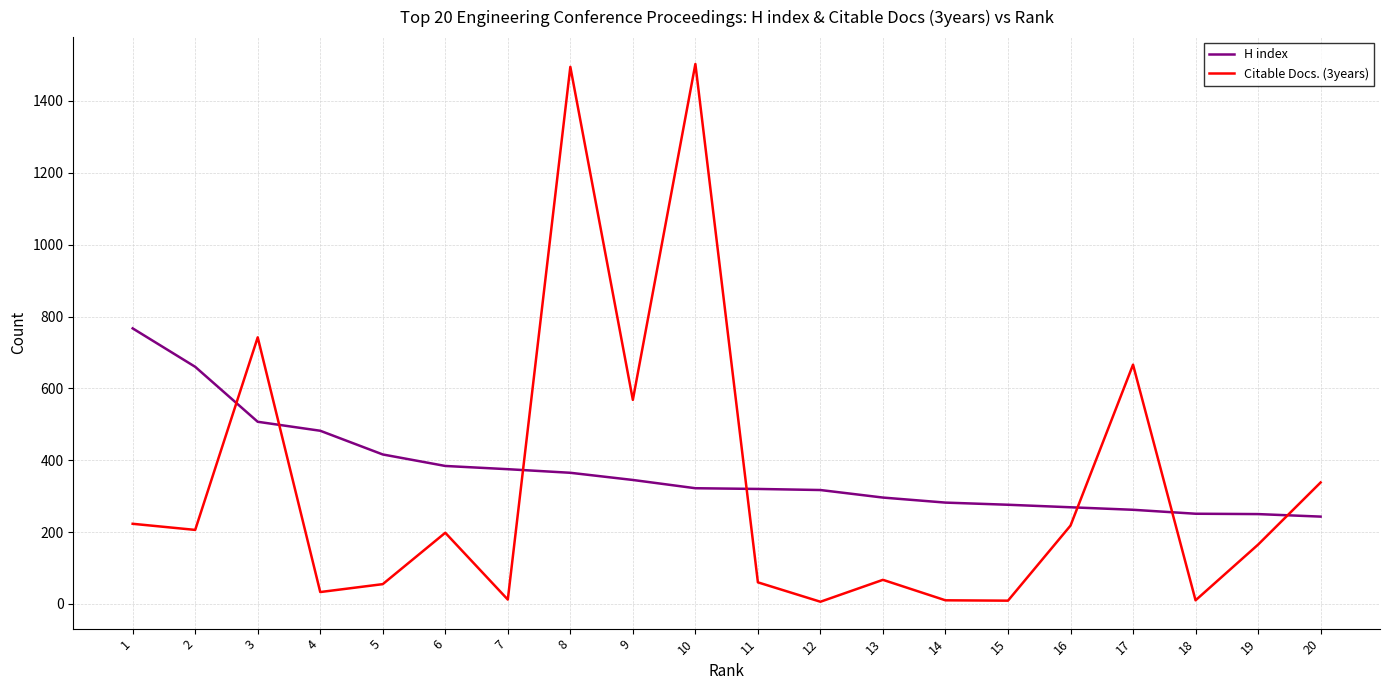

What is the difference between the maximum and minimum values in the H index series?

524